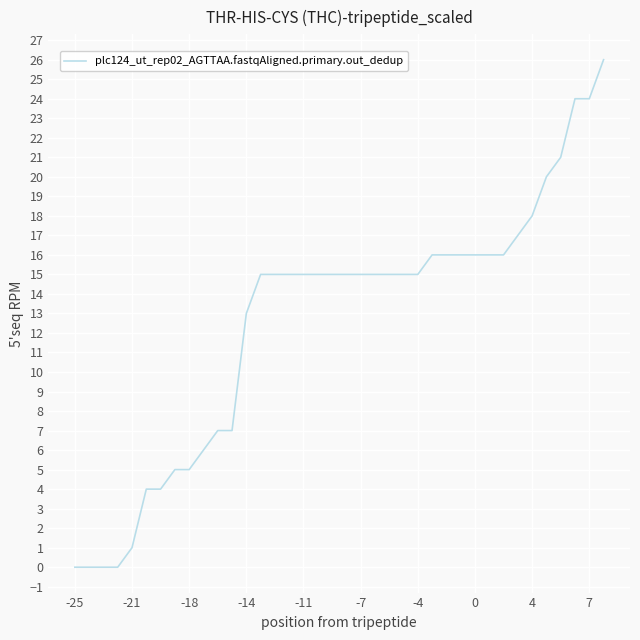

What is the maximum value shown in the chart?

26